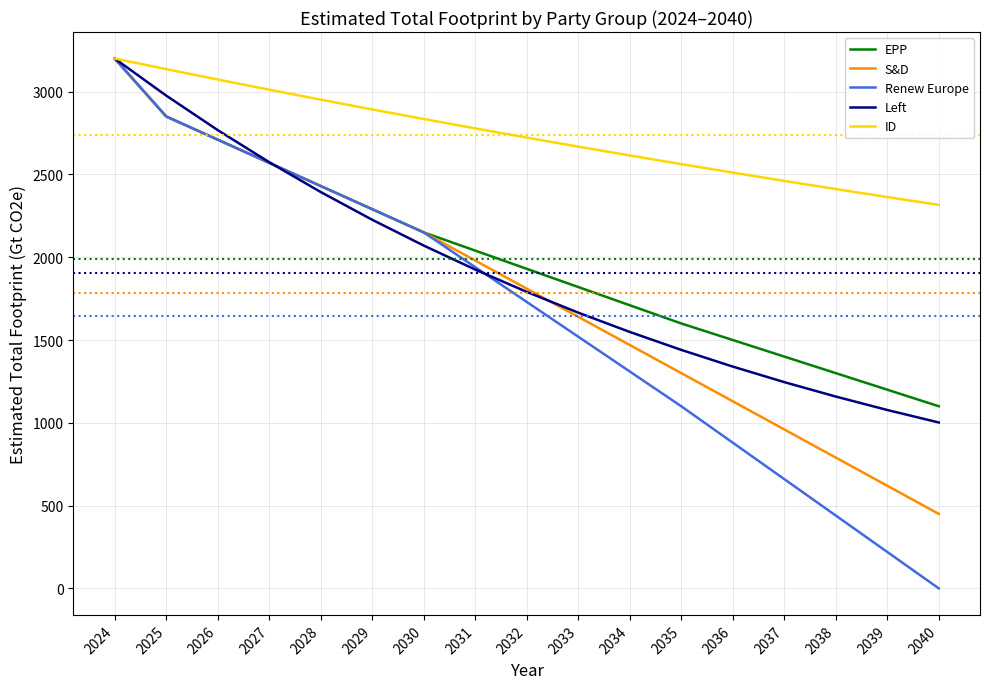

What is the difference between the maximum and minimum values in the ID series?

883.8